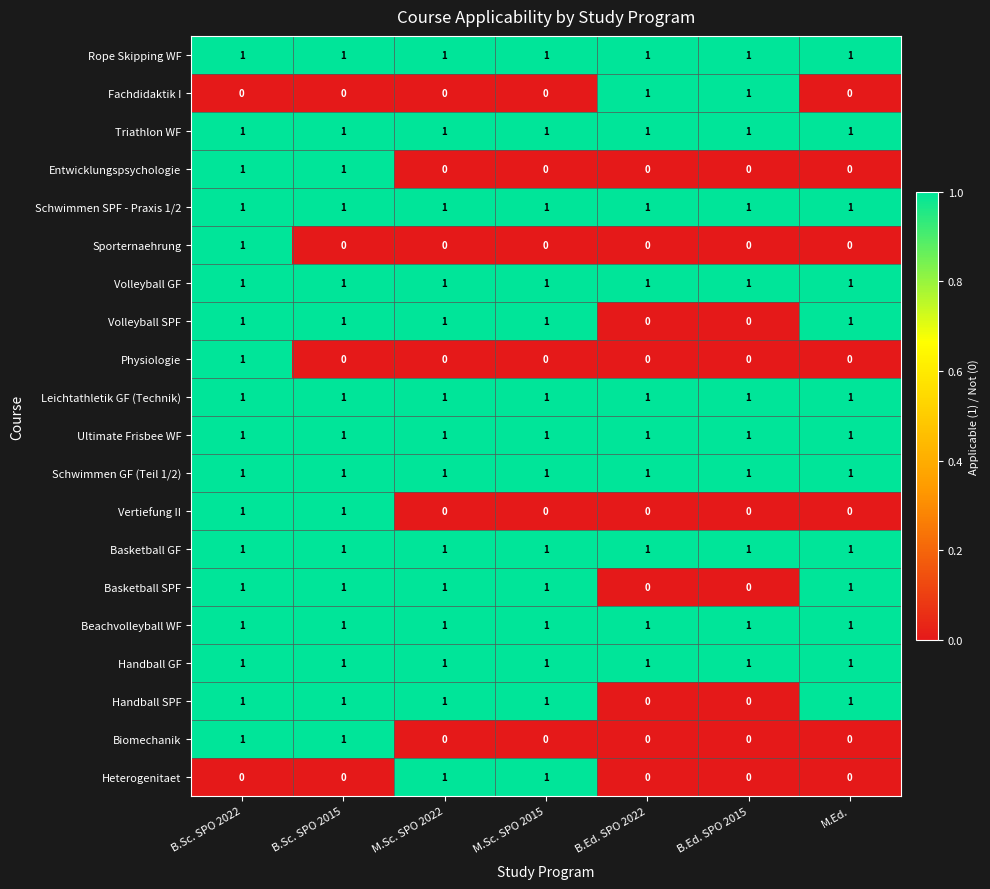

What is the total value across all series at M.Sc. SPO 2015?

14